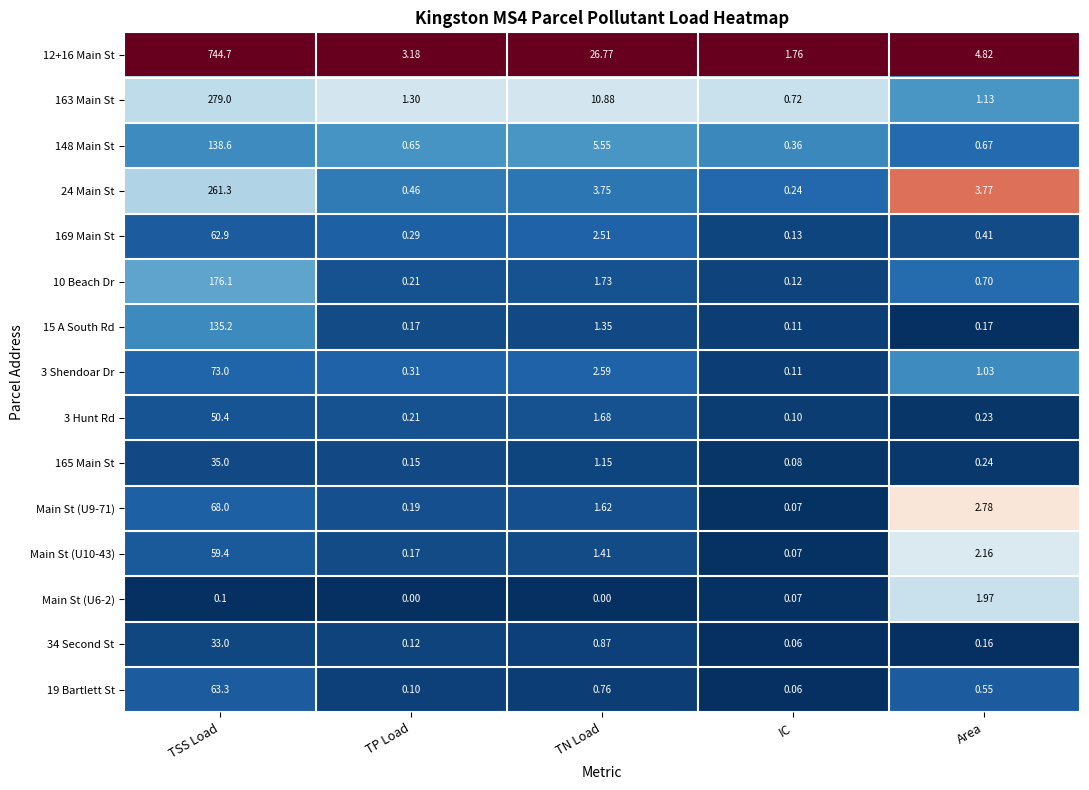

Where is Main St (U10-43) nearest to the value 29?

Area